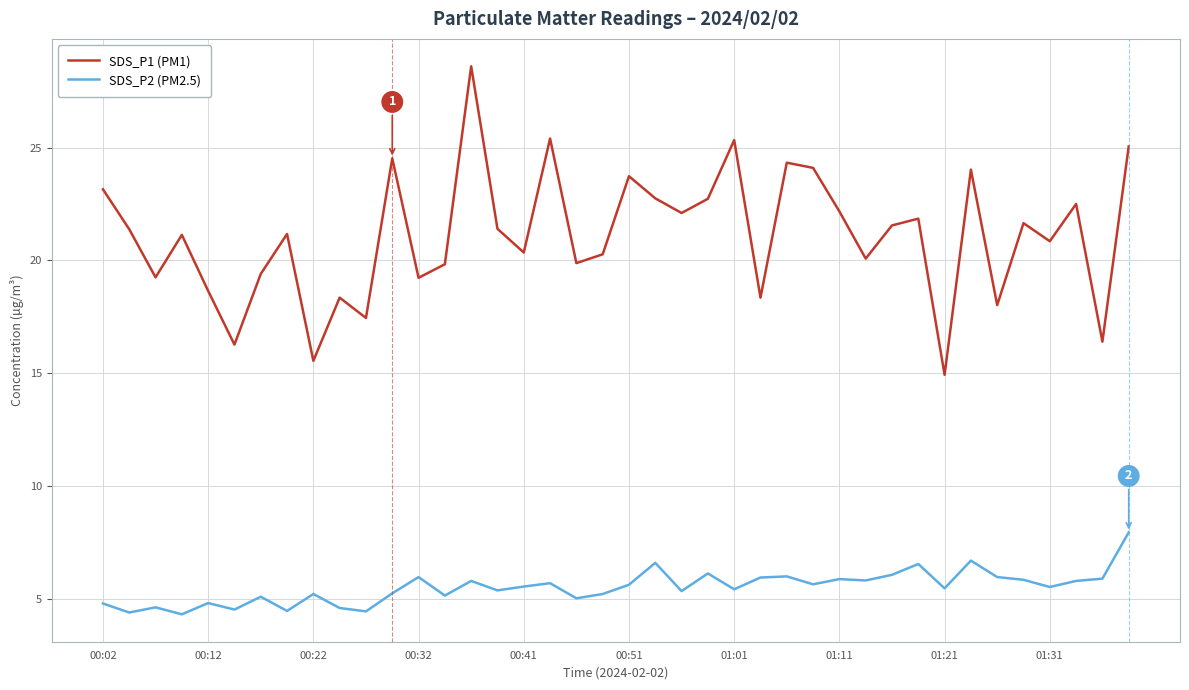

List the series in order of their peak value, highest first.

SDS_P1 (PM1), SDS_P2 (PM2.5)